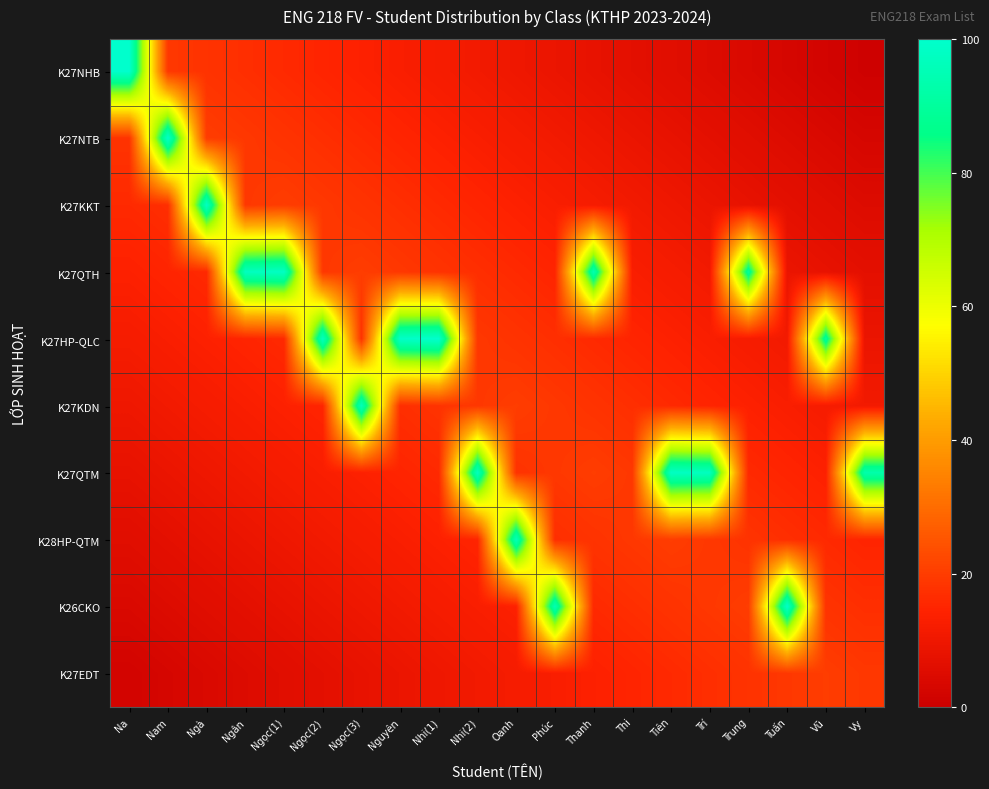

What is the difference between the highest and lowest values at Thi?

12.0